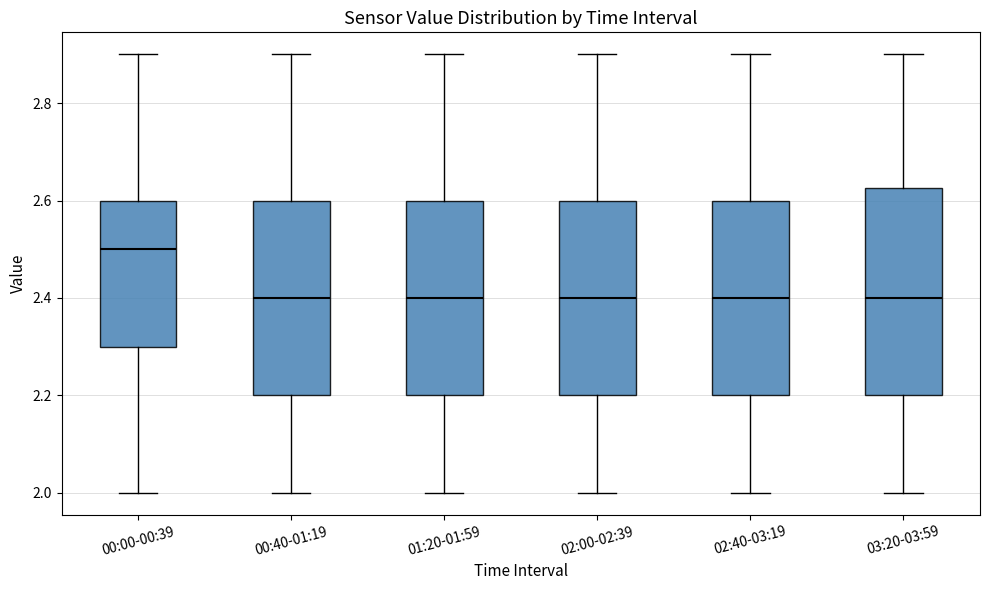

Reading left to right, transcribe this box plot: for each box, give where its median line is, the range the box spans, and where its two whiskers end, as read against the y-axis. The values are not printed on the chart, so give them approximately, as read against the axis.

00:00-00:39: median 2.50, box 2.30 to 2.60, whiskers 2.00 to 2.90
00:40-01:19: median 2.40, box 2.20 to 2.60, whiskers 2.00 to 2.90
01:20-01:59: median 2.40, box 2.20 to 2.60, whiskers 2.00 to 2.90
02:00-02:39: median 2.40, box 2.20 to 2.60, whiskers 2.00 to 2.90
02:40-03:19: median 2.40, box 2.20 to 2.60, whiskers 2.00 to 2.90
03:20-03:59: median 2.40, box 2.20 to 2.62, whiskers 2.00 to 2.90